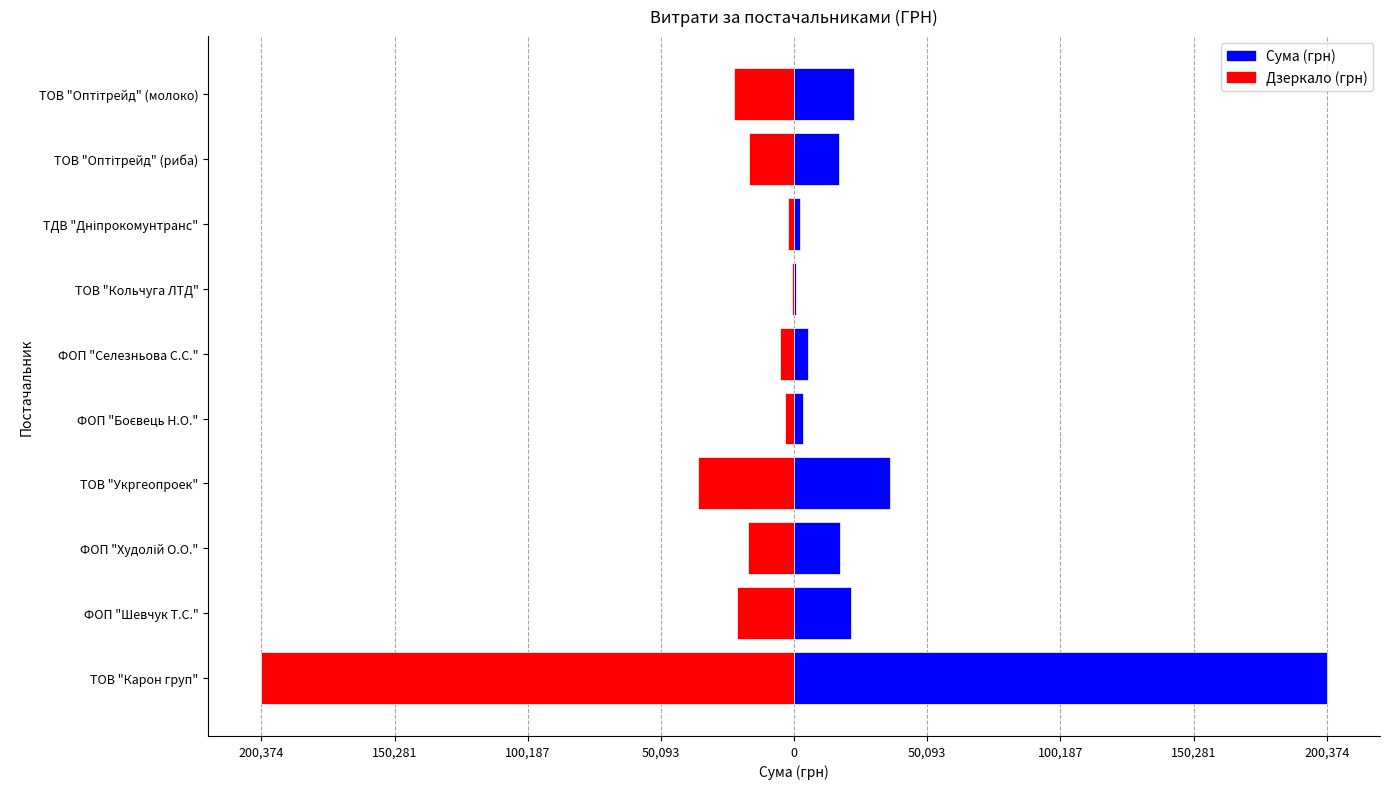

How many bars are there in total?

20